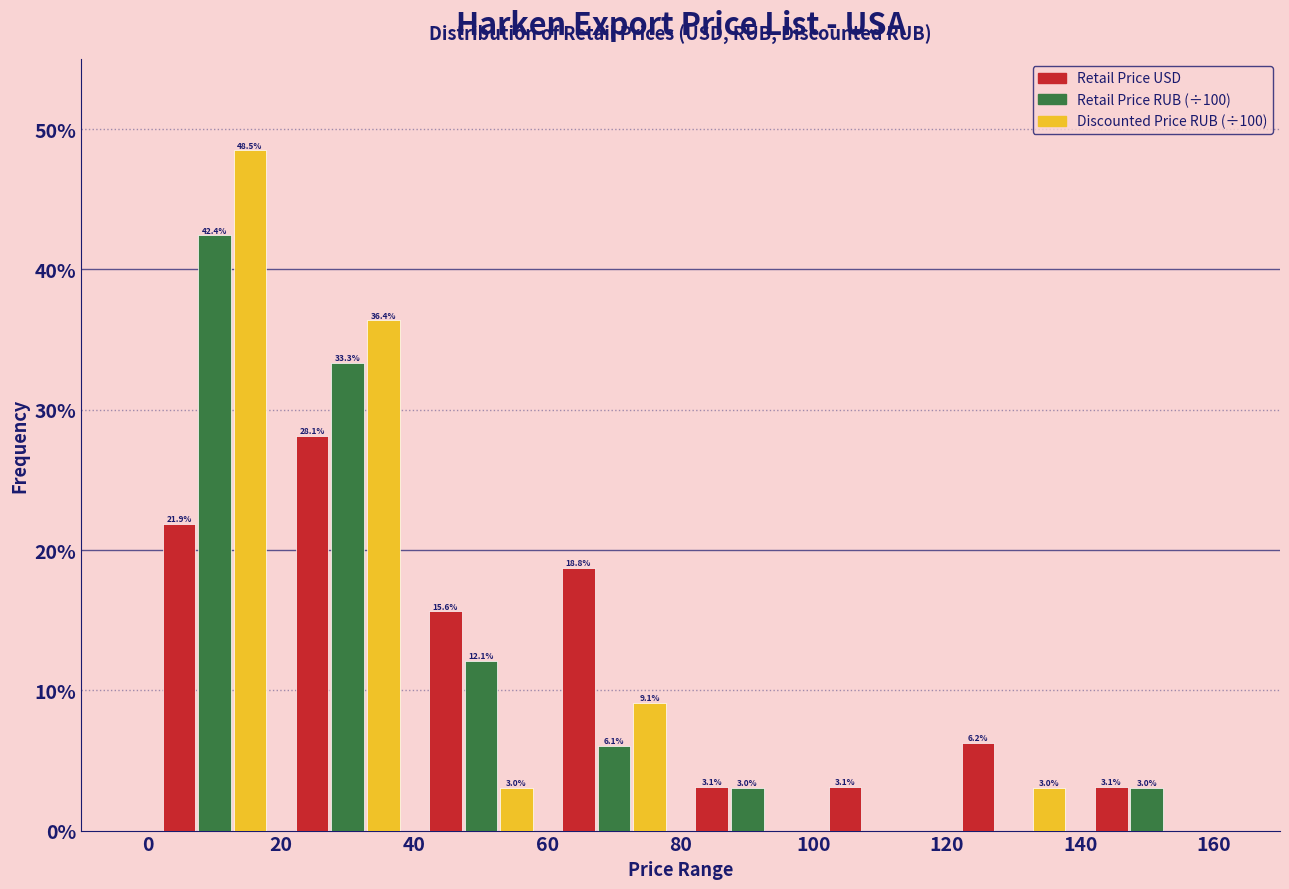

In the Retail Price RUB (÷100) series, which range on the x-axis has the tallest bar?

0 to 20